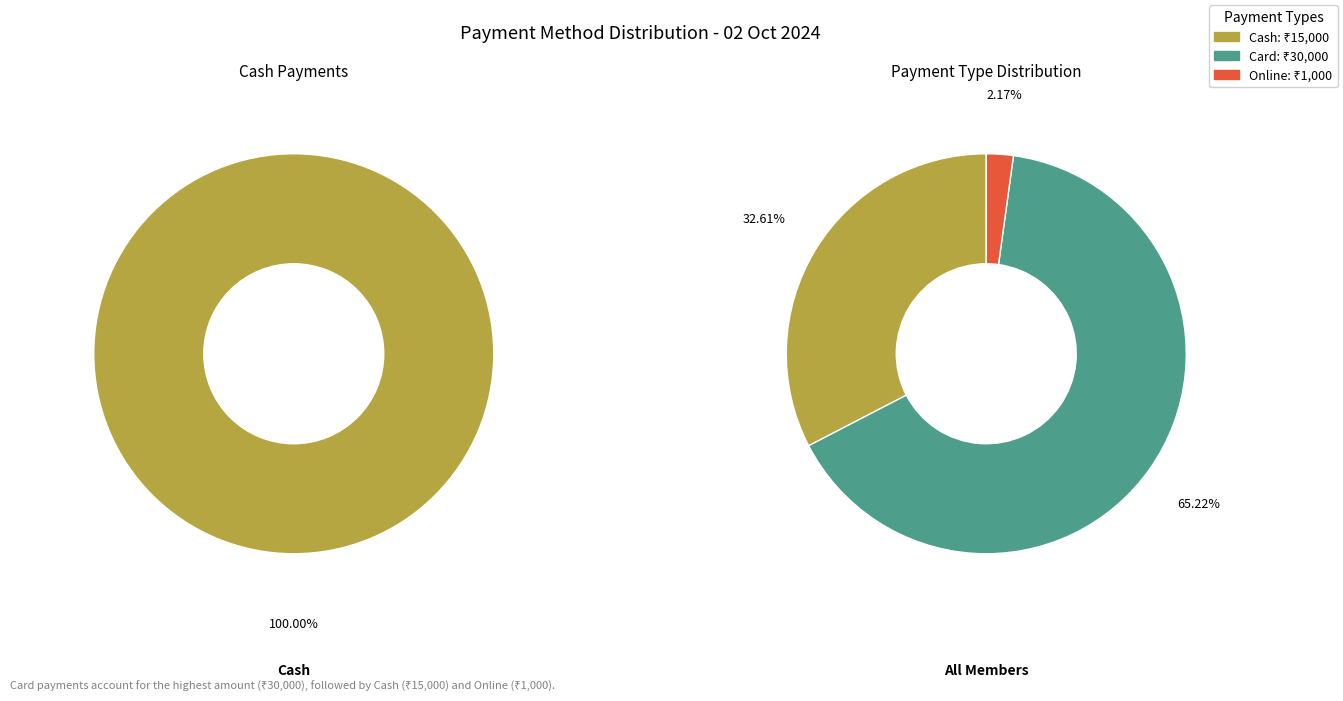

Which series has the largest range (max minus min)?

Card